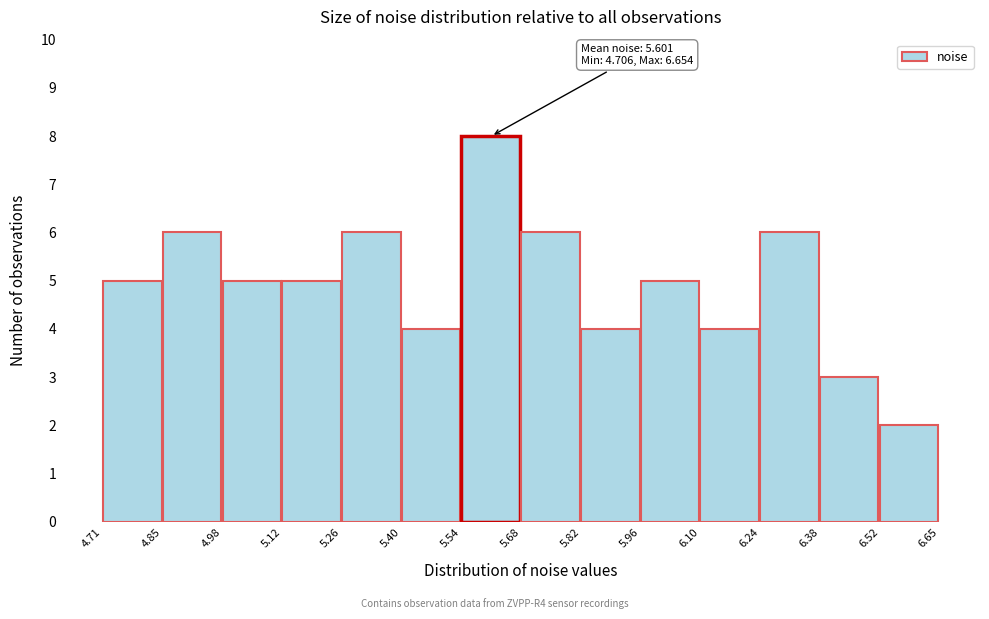

Over which range of the x-axis is the bar tallest?

5.54 to 5.68